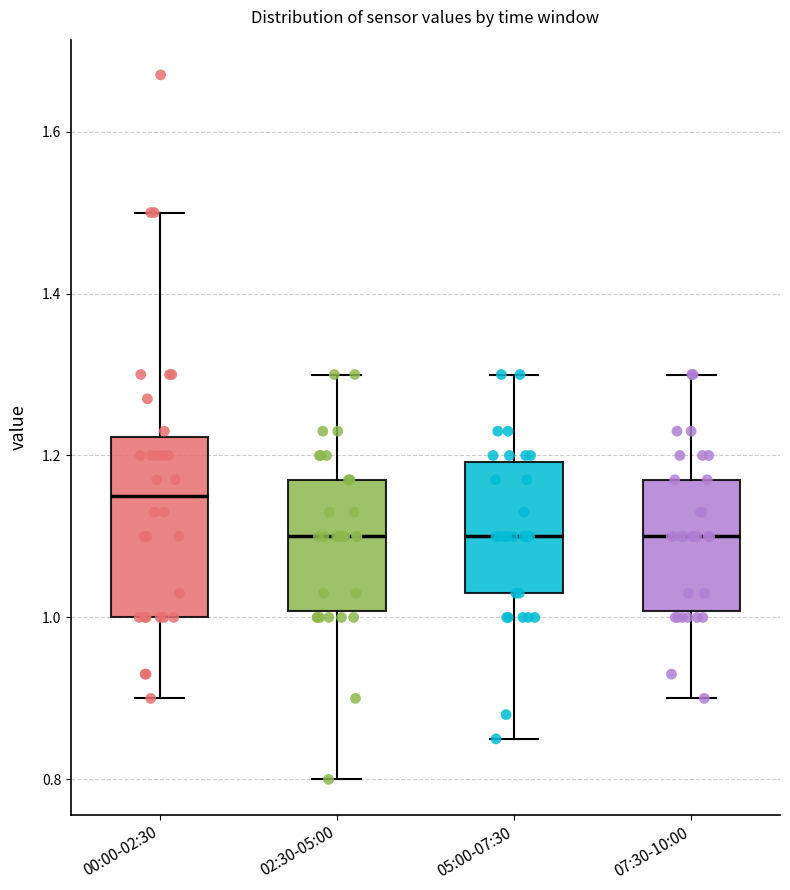

Which box's median line is the highest?

00:00-02:30